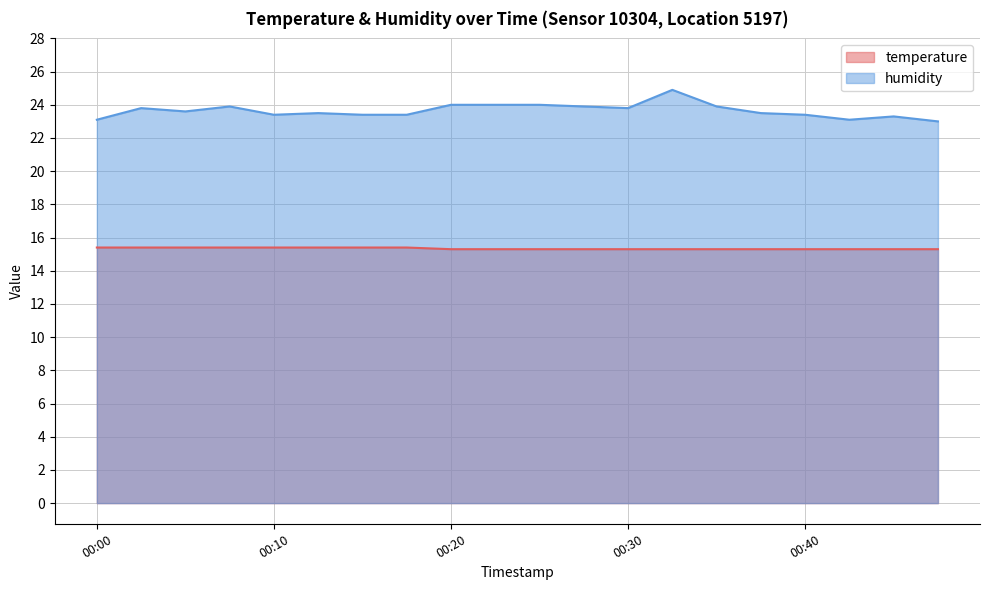

Which series has the largest range (max minus min)?

humidity